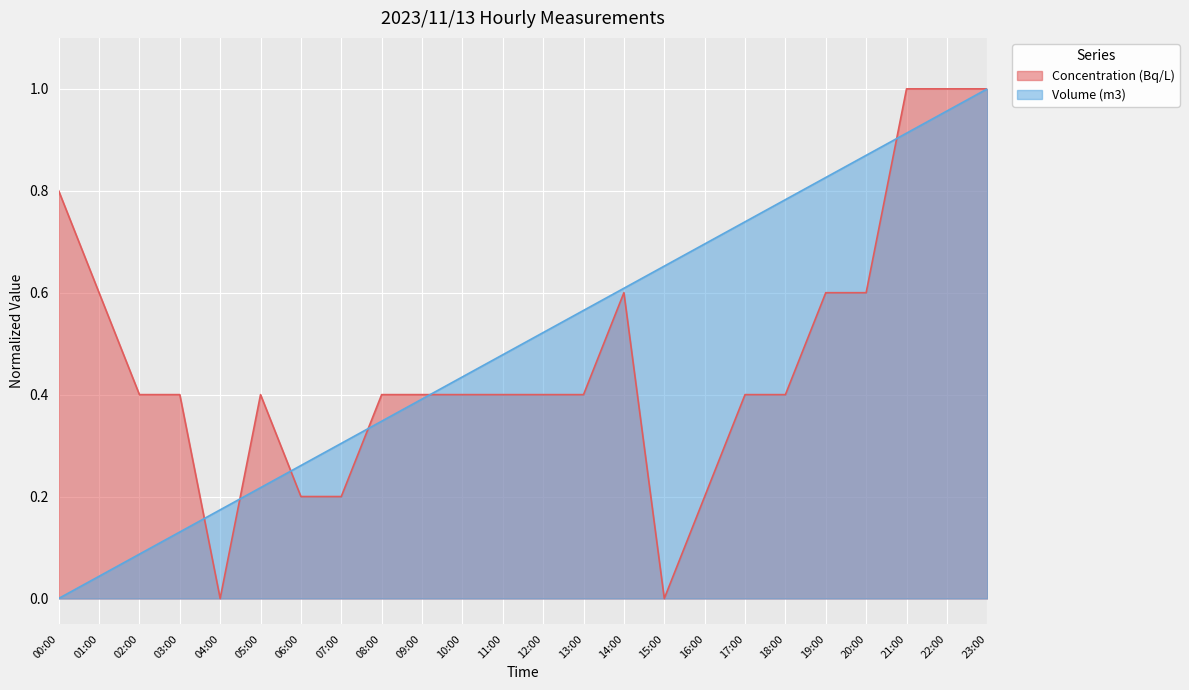

What position from the right is 21:00?

3